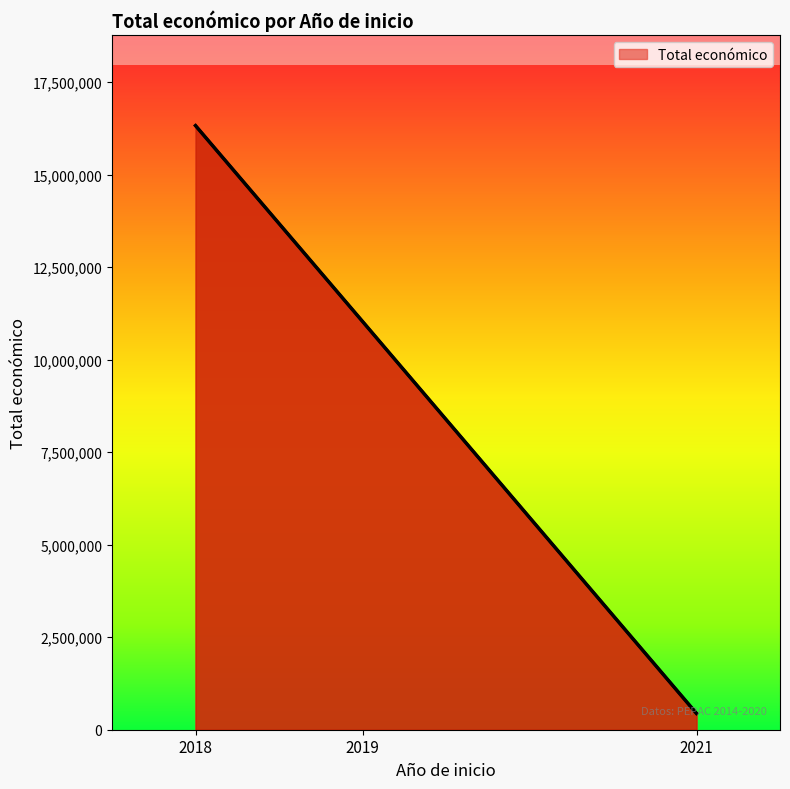

What is the sum of the values at 2019 and 2021?

11475260